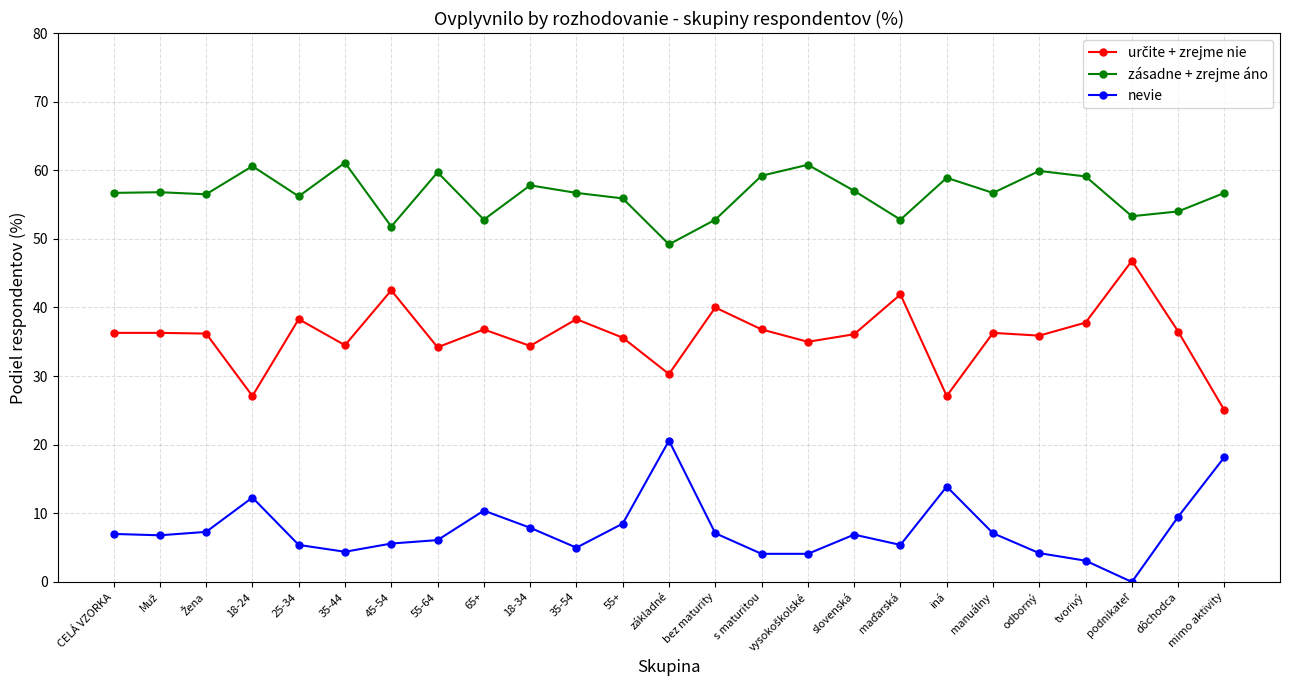

What position from the right is 35-54?

15